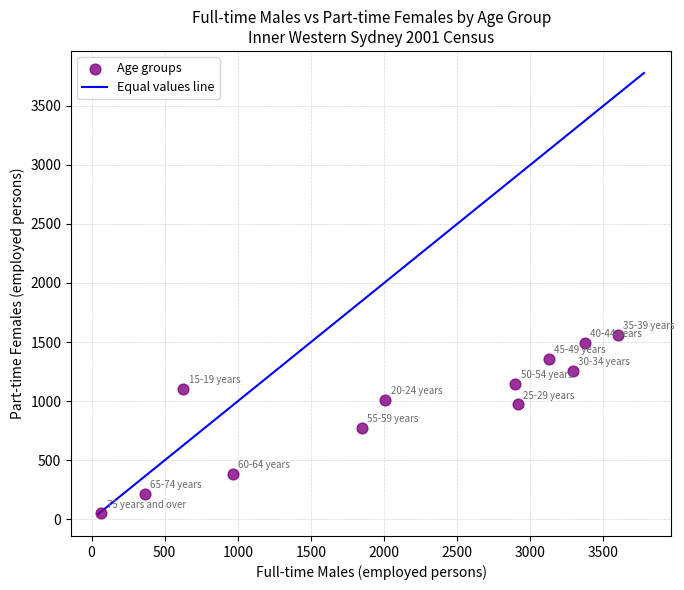

What is the average Y value?

946